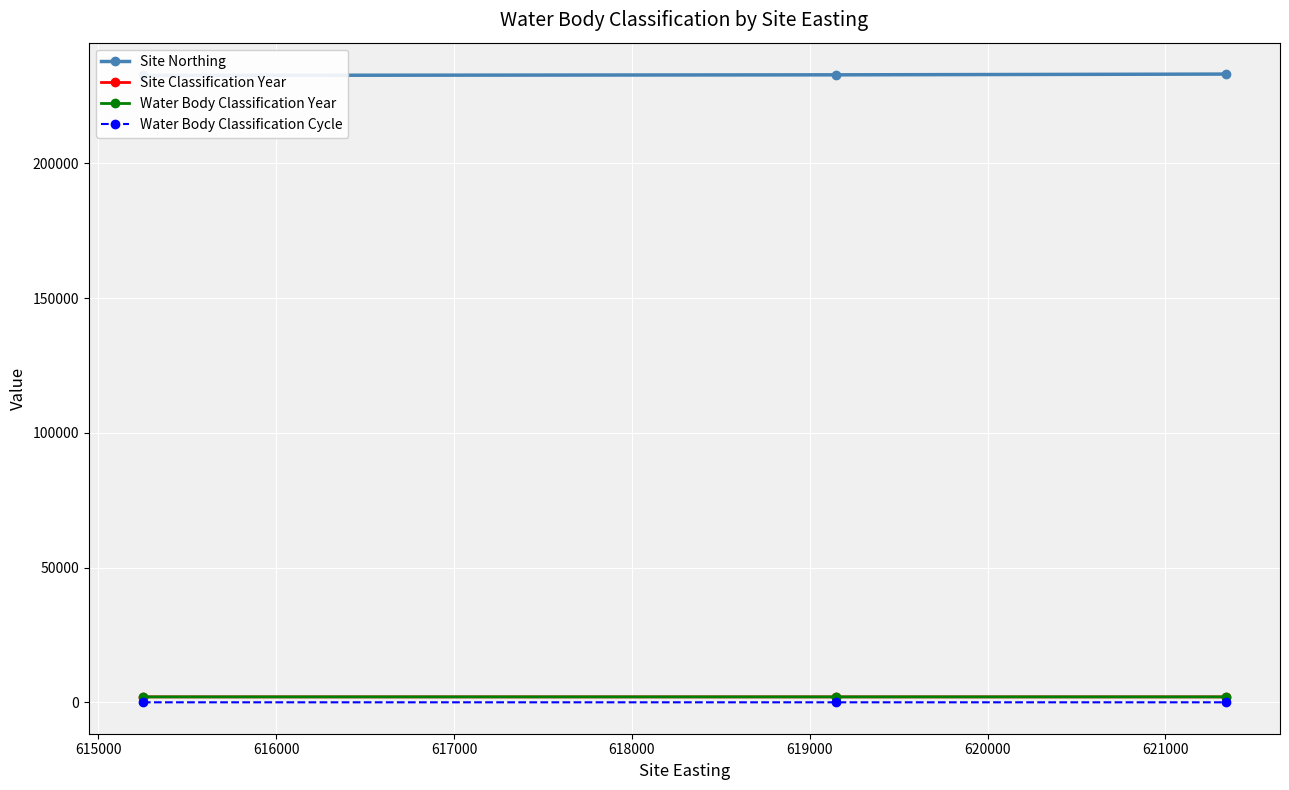

How many categories are shown in the chart?

3